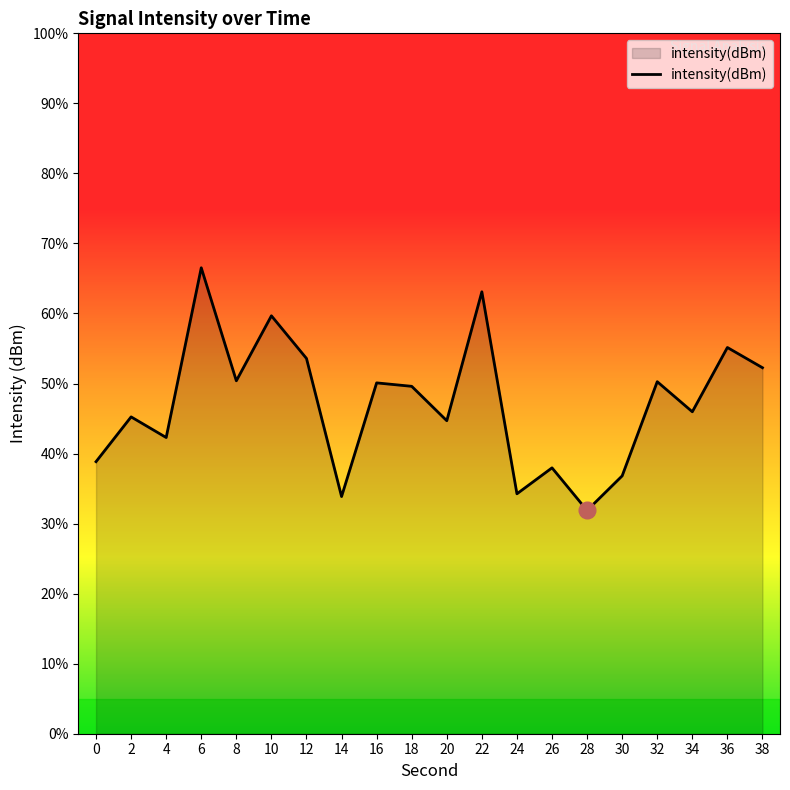

At which label does the data first exceed -105?

6